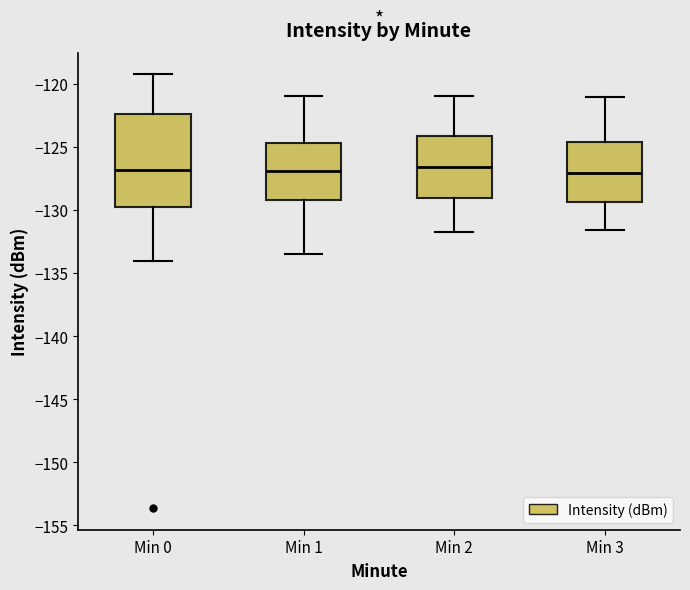

Reading left to right, transcribe this box plot: for each box, give where its median line is, the range the box spans, and where its two whiskers end, as read against the y-axis. The values are not printed on the chart, so give them approximately, as read against the axis.

Min 0: median -127.0, box -129.5 to -122.5, whiskers -134.0 to -119.0
Min 1: median -127.0, box -129.0 to -124.5, whiskers -133.5 to -121.0
Min 2: median -126.5, box -129.0 to -124.0, whiskers -131.5 to -121.0
Min 3: median -127.0, box -129.5 to -124.5, whiskers -131.5 to -121.0